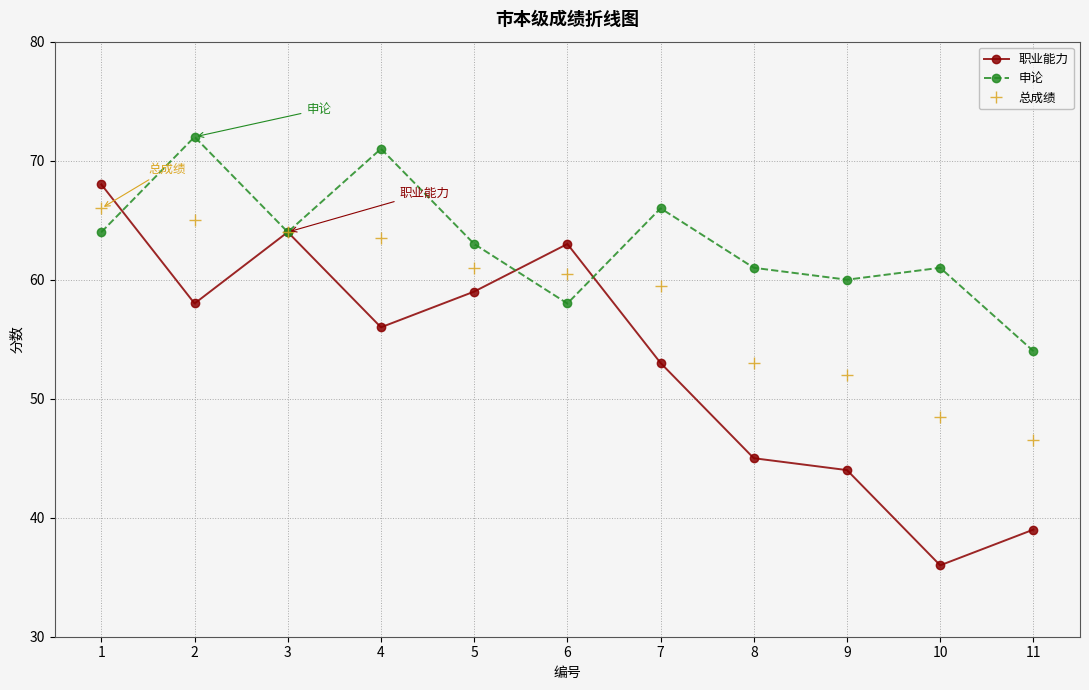

Reading left to right, extract all data points from this chart.

职业能力: 1=68.0	2=58.0	3=64.0	4=56.0	5=59.0	6=63.0	7=53.0	8=45.0	9=44.0	10=36.0	11=39.0
申论: 1=64.0	2=72.0	3=64.0	4=71.0	5=63.0	6=58.0	7=66.0	8=61.0	9=60.0	10=61.0	11=54.0
总成绩: 1=66.0	2=65.0	3=64.0	4=63.5	5=61.0	6=60.5	7=59.5	8=53.0	9=52.0	10=48.5	11=46.5